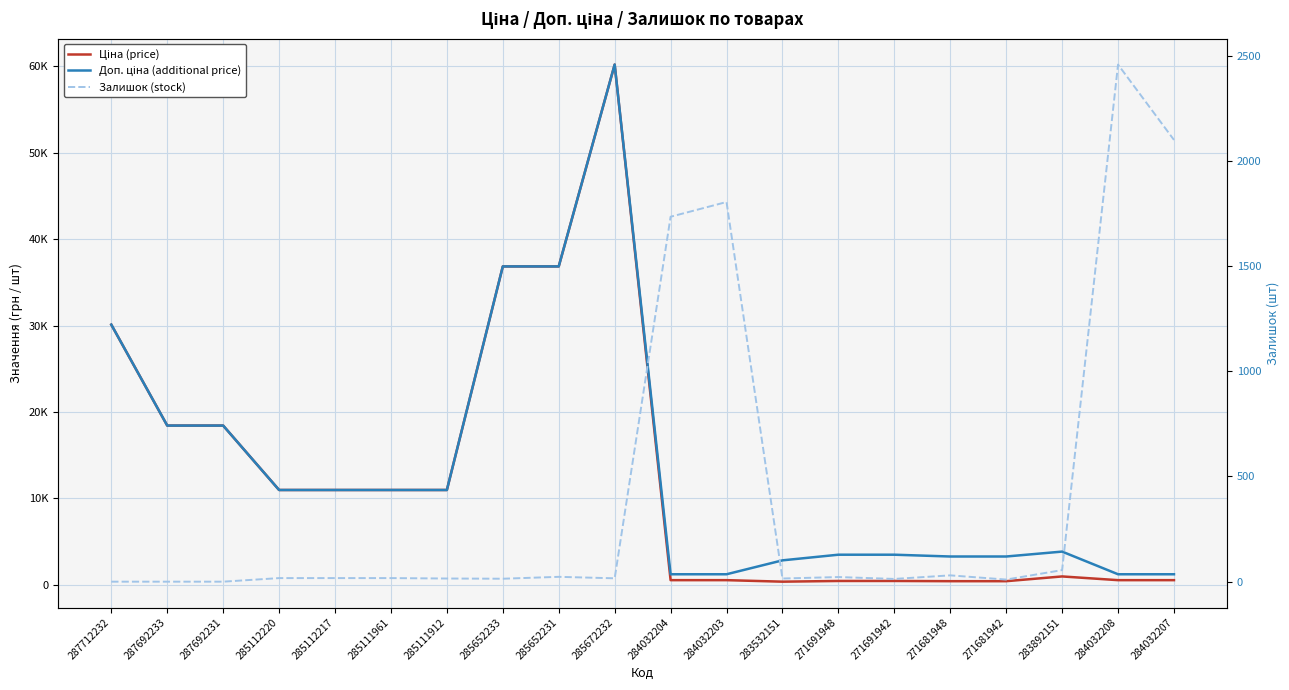

Is this an area chart (filled region under the line)?

No